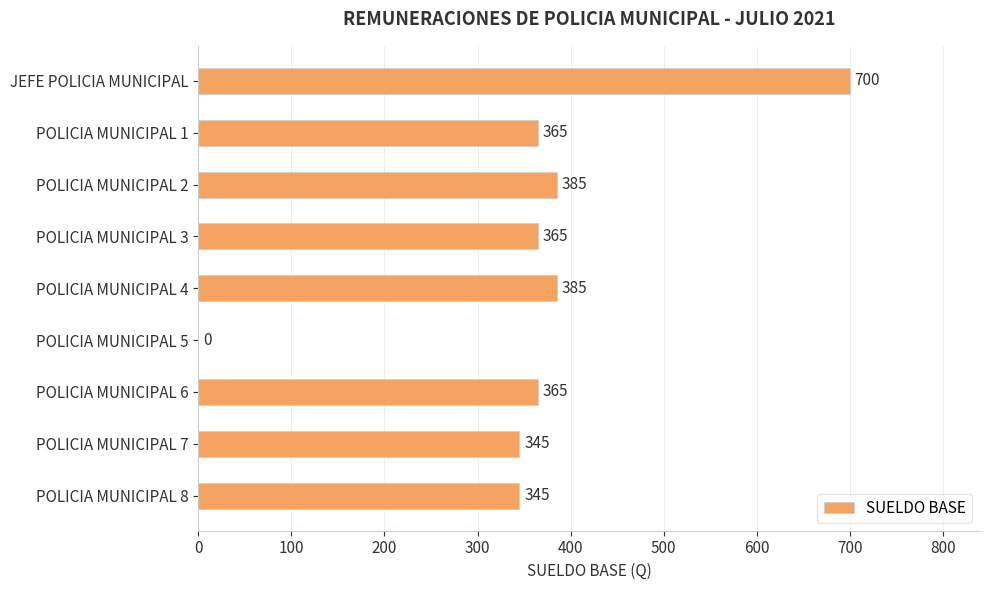

Is it true that the value at POLICIA MUNICIPAL 8 is 70?

False